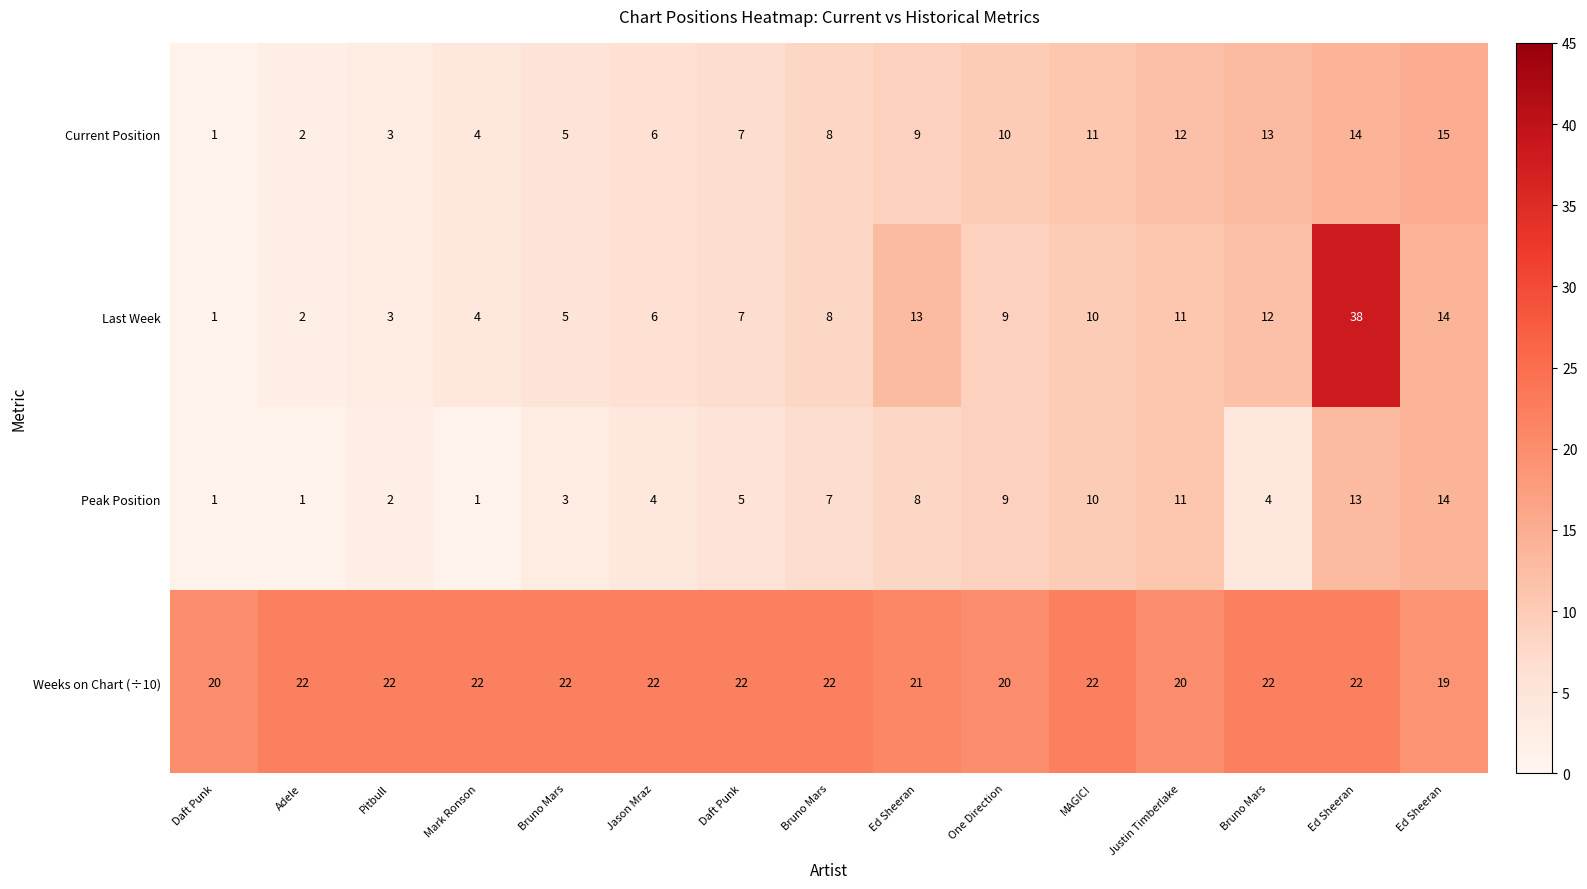

Reading left to right, list all the values displayed in this chart.

Current Position: Daft Punk=1	Adele=2	Pitbull=3	Mark Ronson=4	Bruno Mars=5	Jason Mraz=6	Daft Punk=7	Bruno Mars=8	Ed Sheeran=9	One Direction=10	MAGIC!=11	Justin Timberlake=12	Bruno Mars=13	Ed Sheeran=14	Ed Sheeran=15
Last Week: Daft Punk=1	Adele=2	Pitbull=3	Mark Ronson=4	Bruno Mars=5	Jason Mraz=6	Daft Punk=7	Bruno Mars=8	Ed Sheeran=13	One Direction=9	MAGIC!=10	Justin Timberlake=11	Bruno Mars=12	Ed Sheeran=38	Ed Sheeran=14
Peak Position: Daft Punk=1	Adele=1	Pitbull=2	Mark Ronson=1	Bruno Mars=3	Jason Mraz=4	Daft Punk=5	Bruno Mars=7	Ed Sheeran=8	One Direction=9	MAGIC!=10	Justin Timberlake=11	Bruno Mars=4	Ed Sheeran=13	Ed Sheeran=14
Weeks on Chart (÷10): Daft Punk=20	Adele=22	Pitbull=22	Mark Ronson=22	Bruno Mars=22	Jason Mraz=22	Daft Punk=22	Bruno Mars=22	Ed Sheeran=21	One Direction=20	MAGIC!=22	Justin Timberlake=20	Bruno Mars=22	Ed Sheeran=22	Ed Sheeran=19